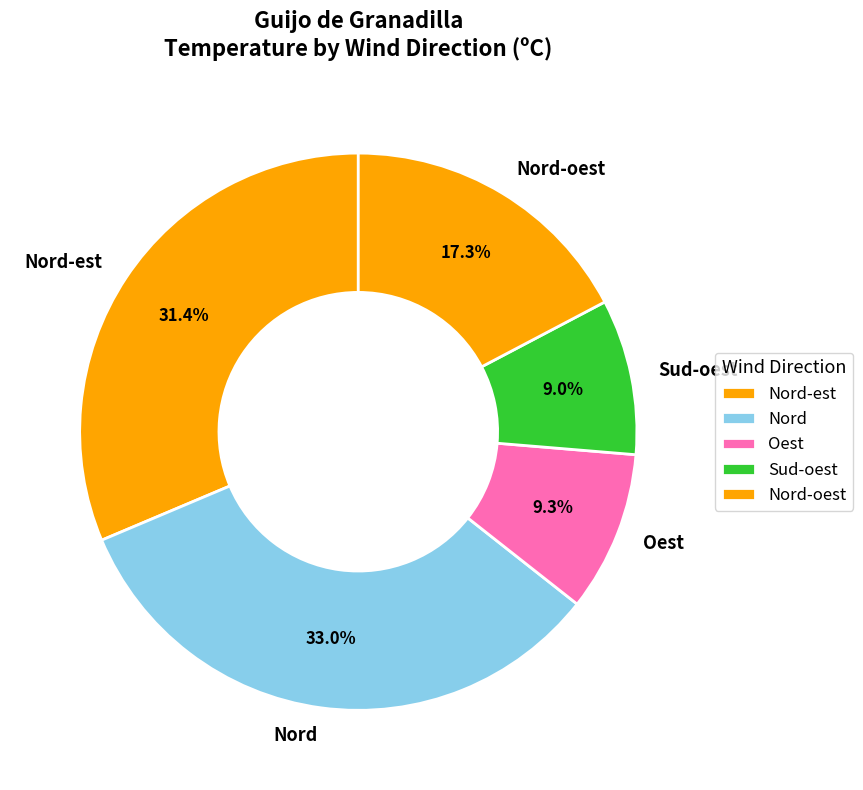

Combined, what portion of the pie is Nord and Nord-est?

64.4%